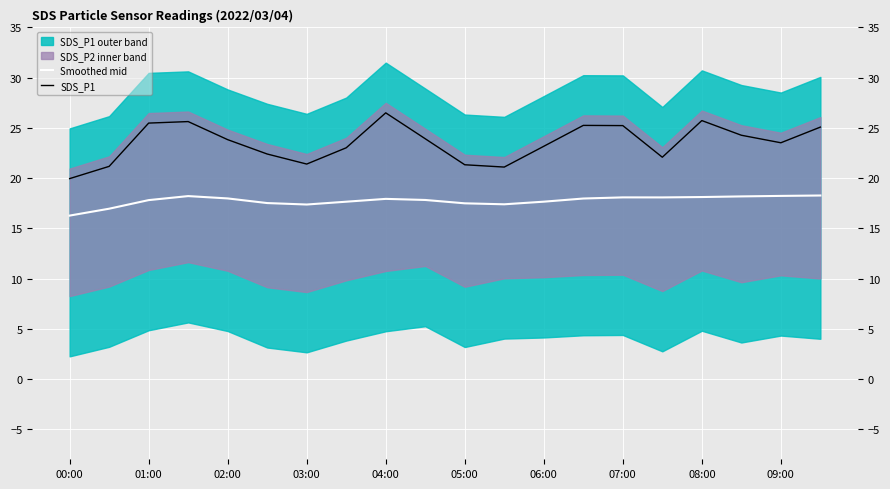

True or false: Smoothed mid and SDS_P1 cross at least once.

False